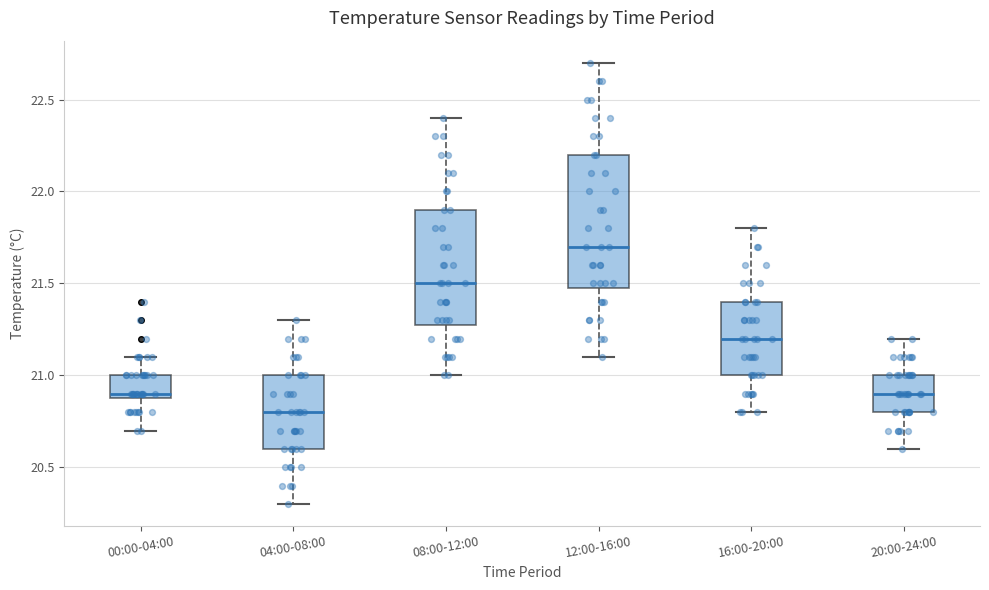

Which box's median line is the lowest?

04:00-08:00